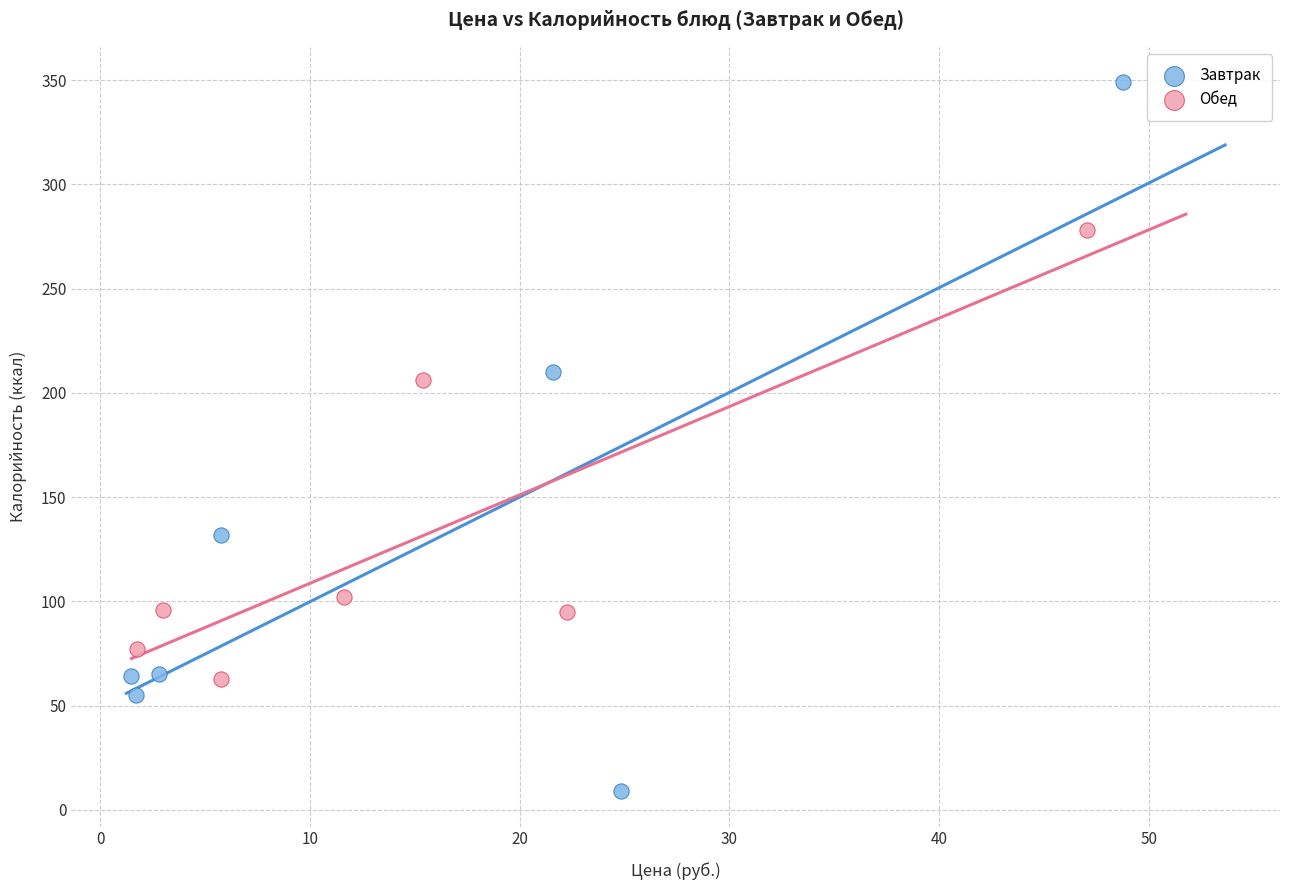

Which series contains the lowest Y value?

Завтрак